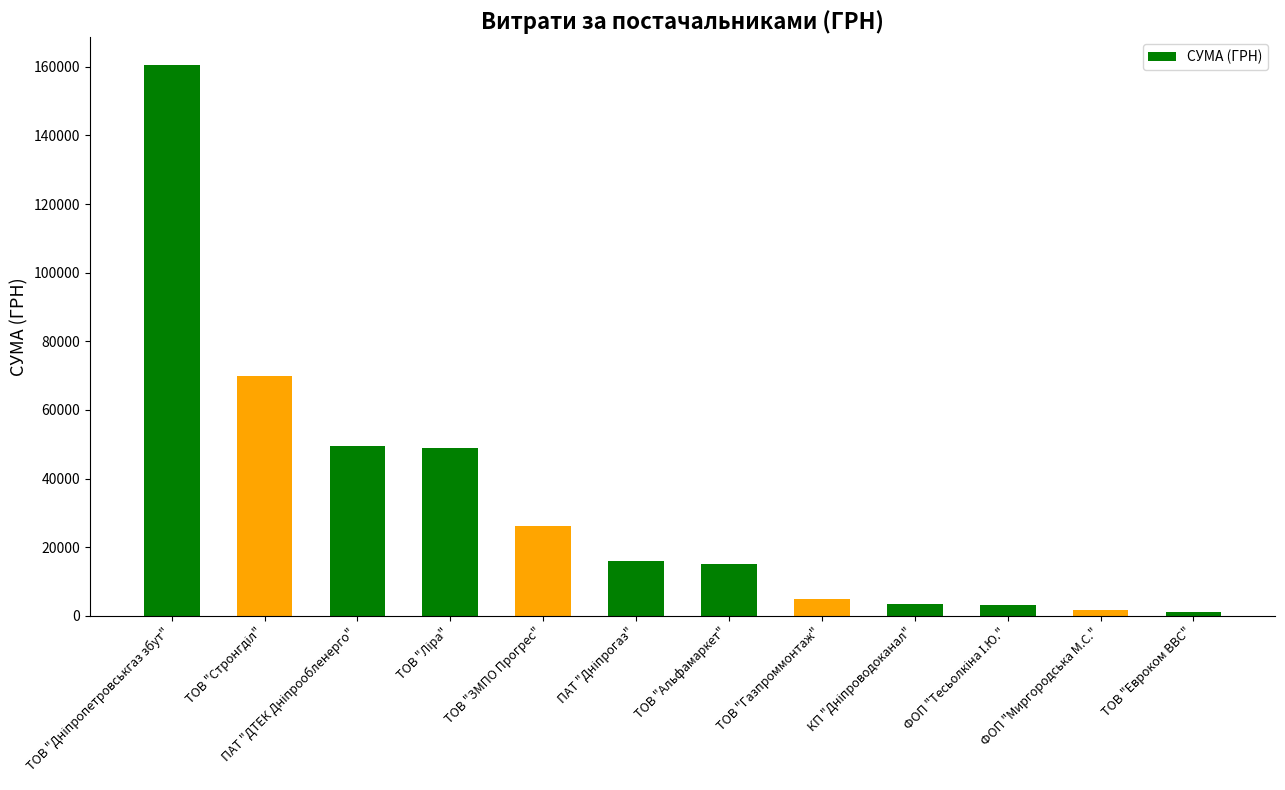

How many series are shown in this chart?

1